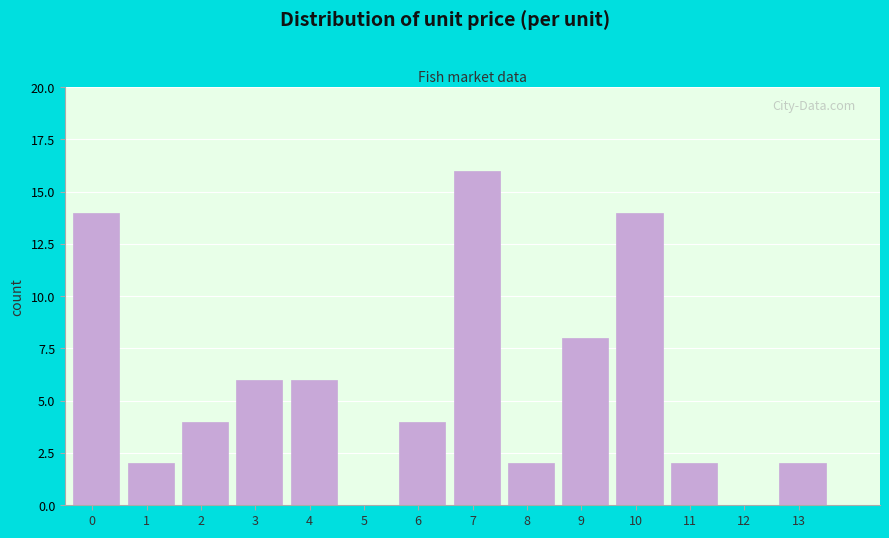

Reading left to right, transcribe all the data shown in this chart.

0=14	1=2	2=4	3=6	4=6	5=0	6=4	7=16	8=2	9=8	10=14	11=2	12=0	13=2